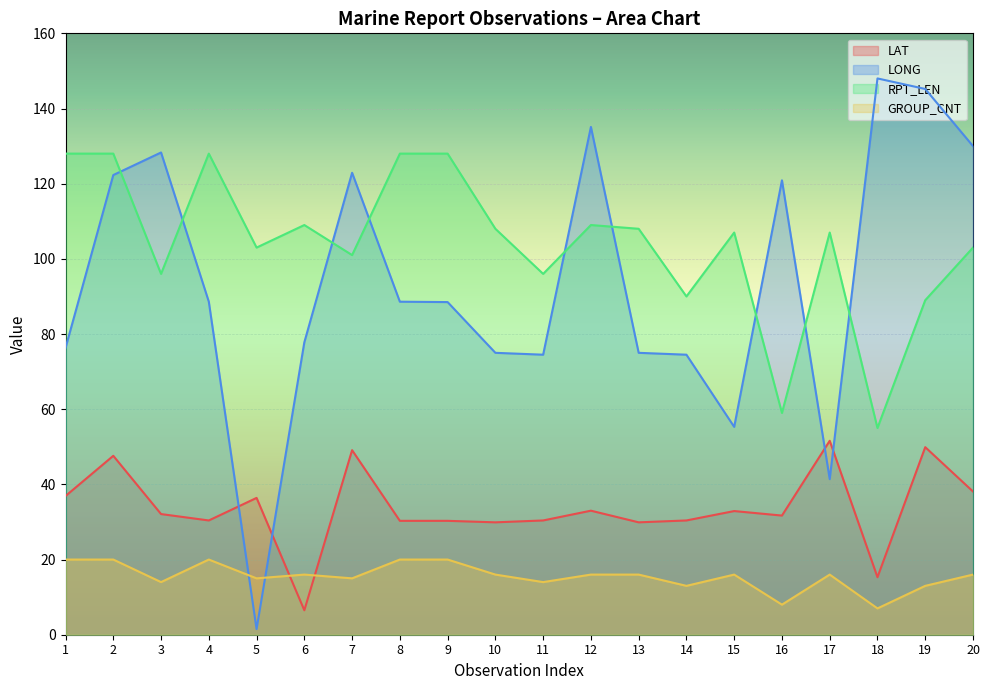

Reading left to right, transcribe all the data shown in this chart.

LAT: 36.9	47.6	32.1	30.4	36.4	6.5	49.1	30.3	30.3	29.9	30.4	33.0	29.9	30.4	32.9	31.7	51.6	15.3	49.9	38.1
LONG: 76.3	122.3	128.3	88.6	1.5	77.8	122.9	88.6	88.5	75.0	74.5	135.1	75.0	74.5	55.3	120.9	41.4	148.0	145.2	130.0
RPT_LEN: 128.0	128.0	96.0	128.0	103.0	109.0	101.0	128.0	128.0	108.0	96.0	109.0	108.0	90.0	107.0	59.0	107.0	55.0	89.0	103.0
GROUP_CNT: 20.0	20.0	14.0	20.0	15.0	16.0	15.0	20.0	20.0	16.0	14.0	16.0	16.0	13.0	16.0	8.0	16.0	7.0	13.0	16.0